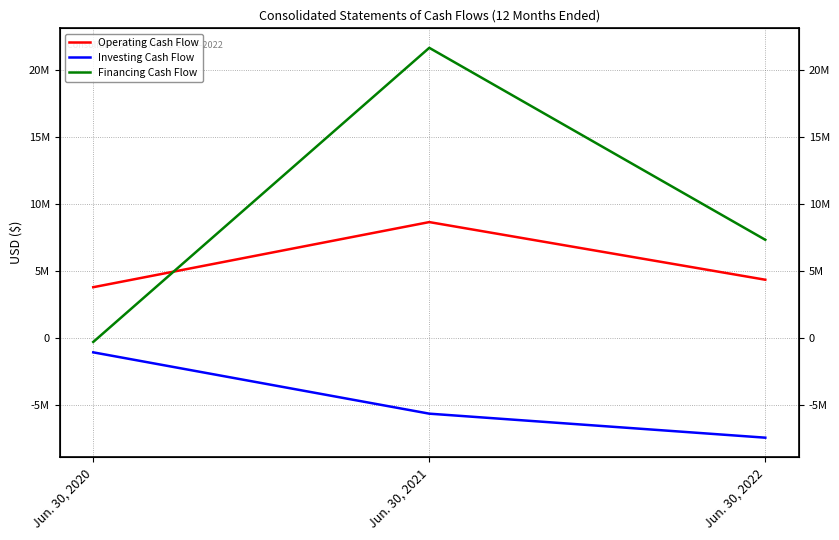

What is the value of the Investing Cash Flow point at the 1st from the left?

-1038987